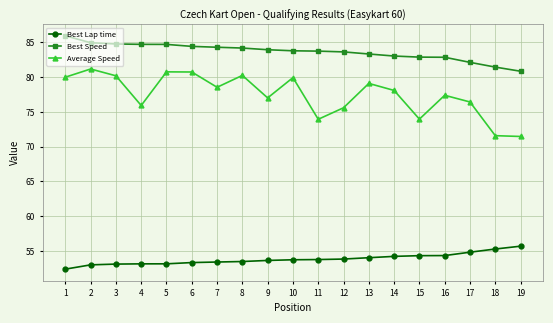

What is the difference between the Best Lap time values at 14 and 7?

0.8